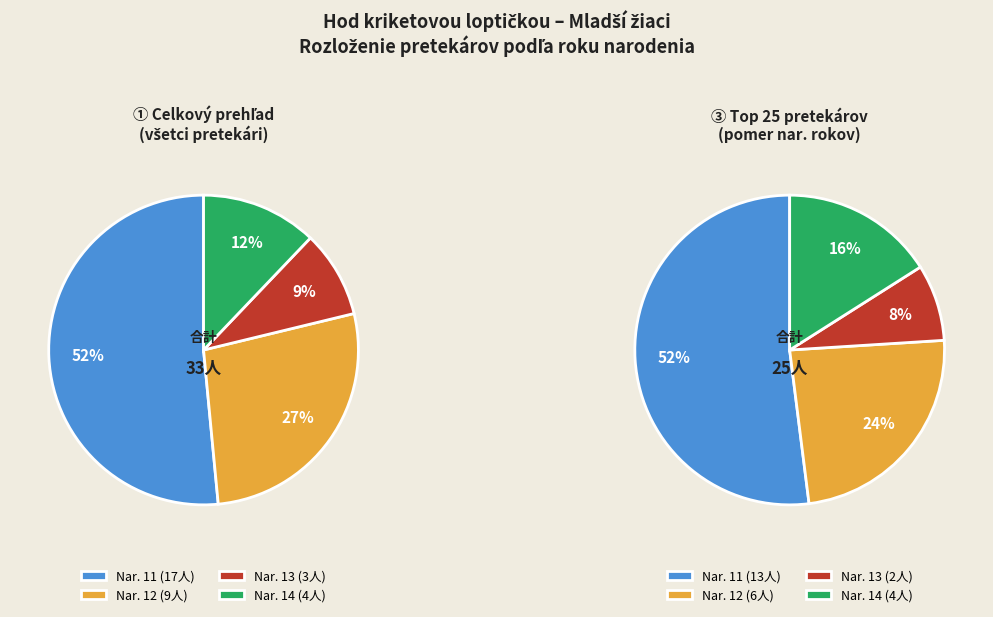

To the nearest percent, what is the combined percentage of 11 and 12?

79%